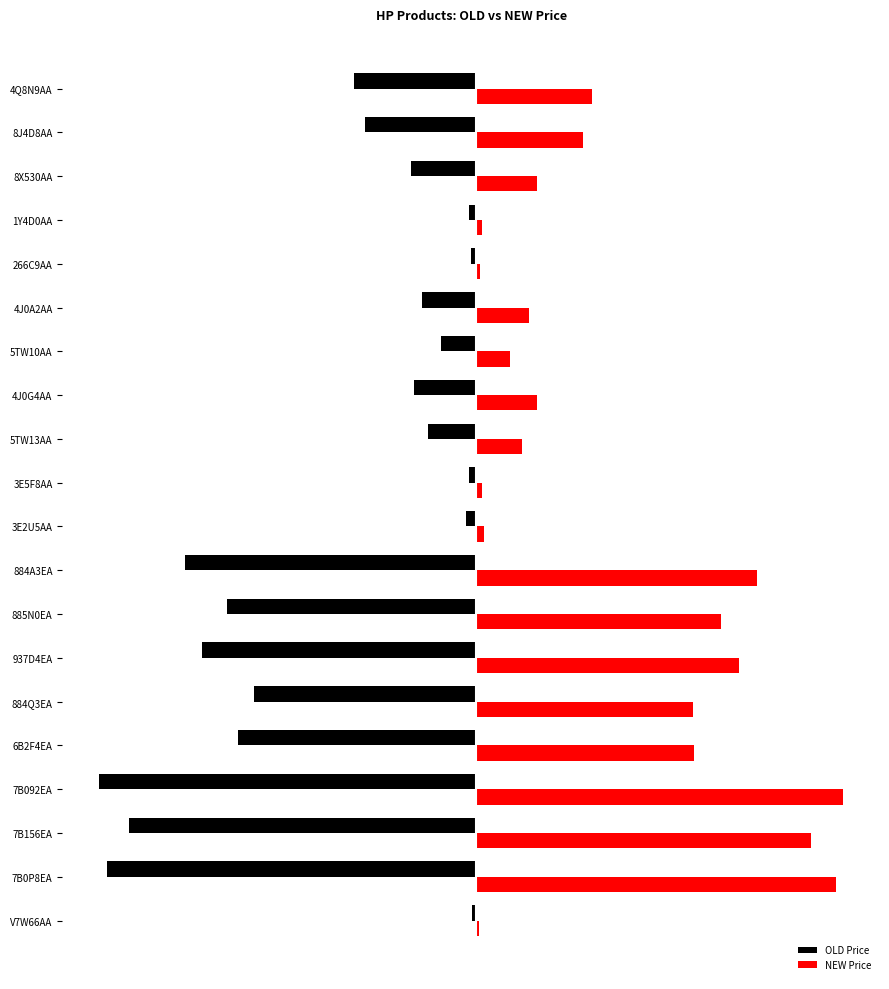

What are all the series names shown in the legend?

OLD Price, NEW Price